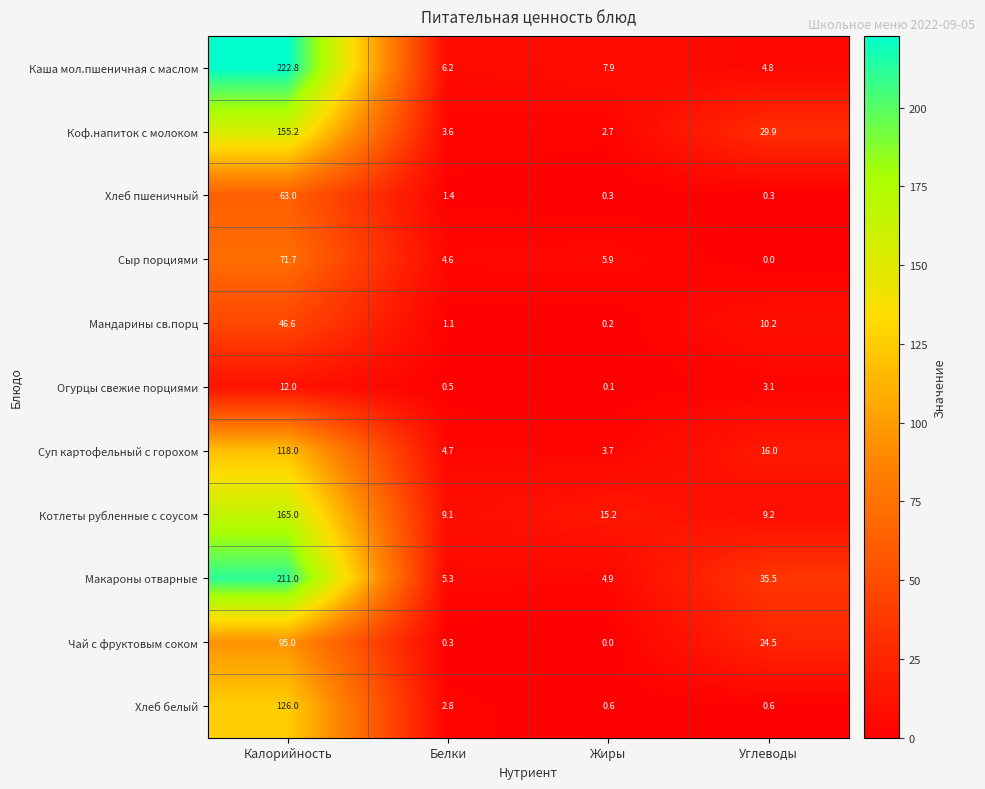

Where does the Сыр порциями series first go above 5?

Калорийность